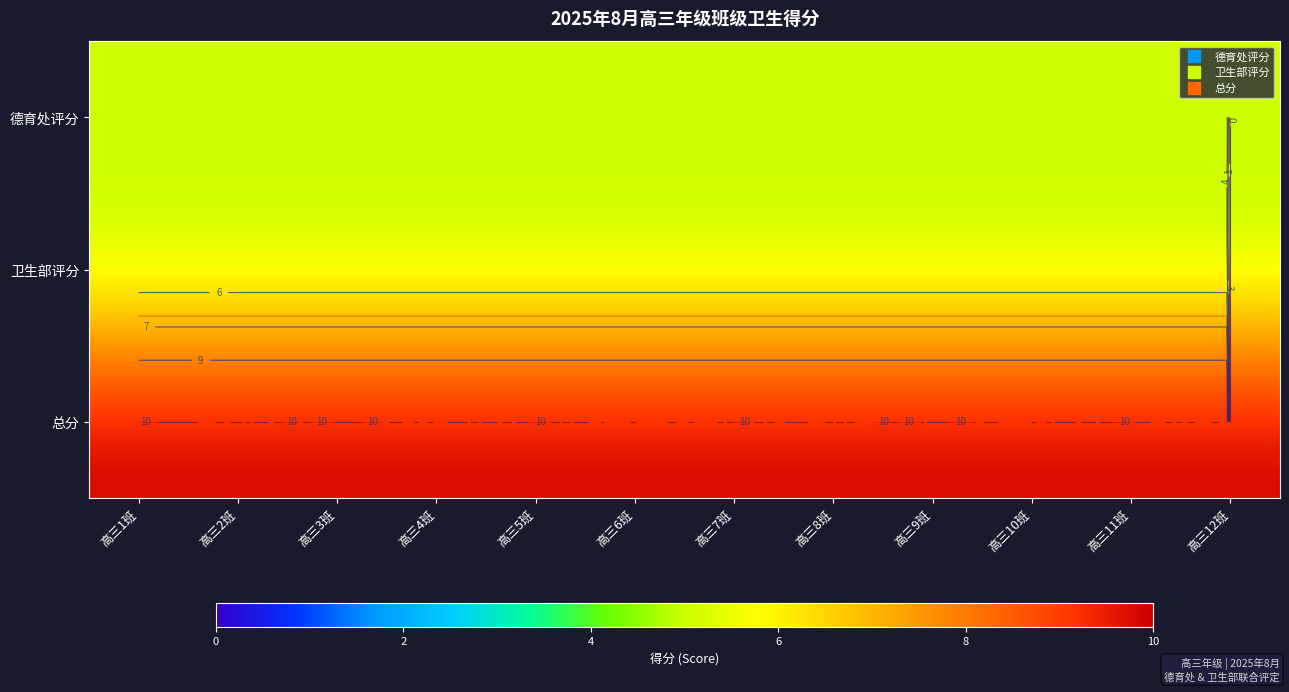

Rank the categories by 德育处评分 value from highest to lowest.

高三1班, 高三2班, 高三3班, 高三4班, 高三5班, 高三6班, 高三7班, 高三8班, 高三9班, 高三10班, 高三11班, 高三12班